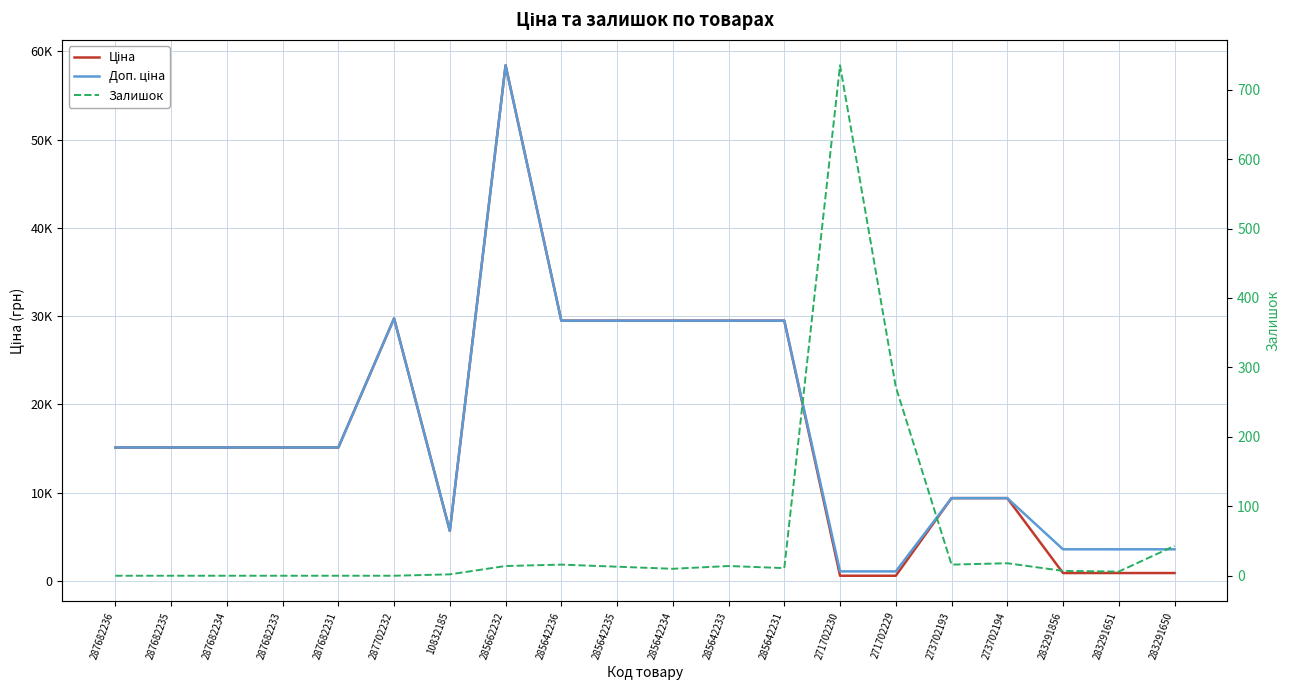

Reading left to right, transcribe all the data shown in this chart.

Ціна: 287682236=15120.0	287682235=15120.0	287682234=15120.0	287682233=15120.0	287682231=15120.0	287702232=29747.2	10832185=5673.8	285662232=58426.5	285642236=29491.5	285642235=29491.5	285642234=29491.5	285642233=29491.5	285642231=29491.5	271702230=589.9	271702229=589.9	273702193=9384.0	273702194=9384.0	283291856=895.9	283291651=895.9	283291650=895.9
Доп. ціна: 287682236=15120.0	287682235=15120.0	287682234=15120.0	287682233=15120.0	287682231=15120.0	287702232=29747.2	10832185=5673.8	285662232=58426.5	285642236=29491.5	285642235=29491.5	285642234=29491.5	285642233=29491.5	285642231=29491.5	271702230=1081.7	271702229=1081.7	273702193=9384.0	273702194=9384.0	283291856=3583.6	283291651=3583.6	283291650=3583.6
Залишок: 287682236=0.0	287682235=0.0	287682234=0.0	287682233=0.0	287682231=0.0	287702232=0.0	10832185=2.0	285662232=14.0	285642236=16.0	285642235=13.0	285642234=10.0	285642233=14.0	285642231=11.0	271702230=735.0	271702229=272.0	273702193=16.0	273702194=18.0	283291856=7.0	283291651=6.0	283291650=43.0